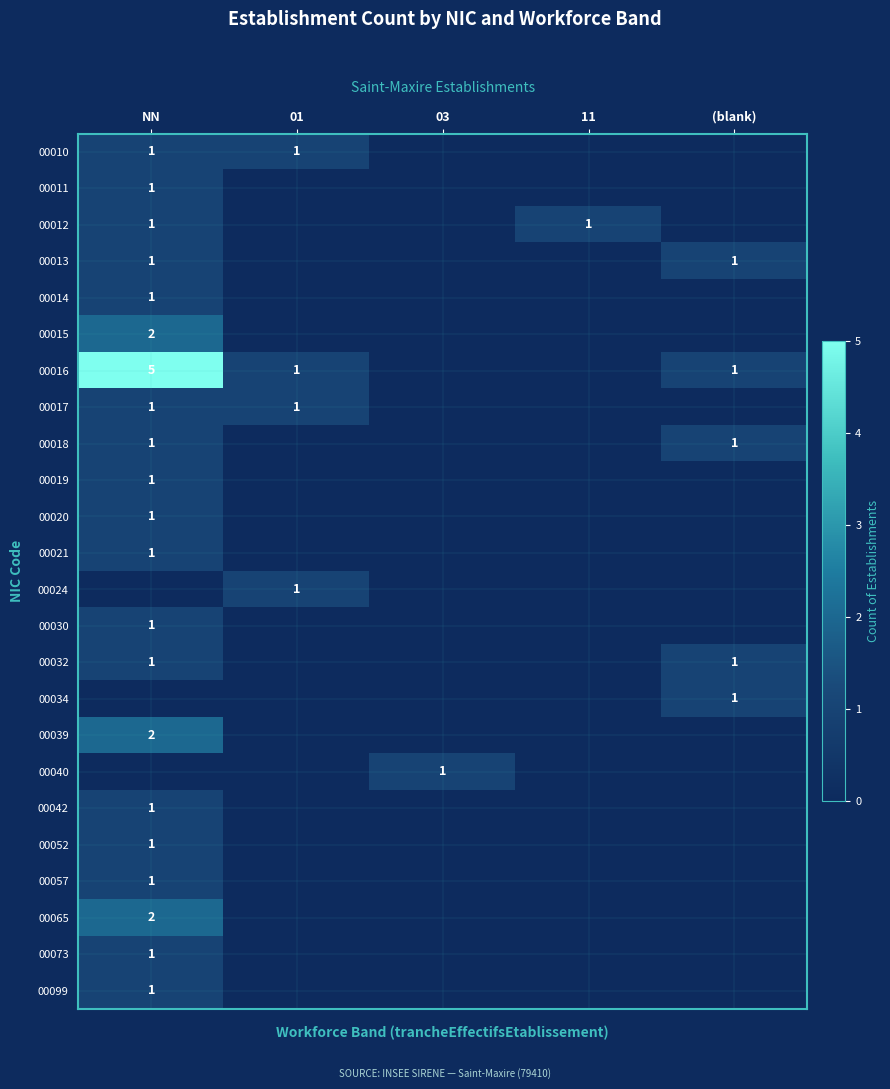

Is it true that 00032 equals 1 at NN?

True